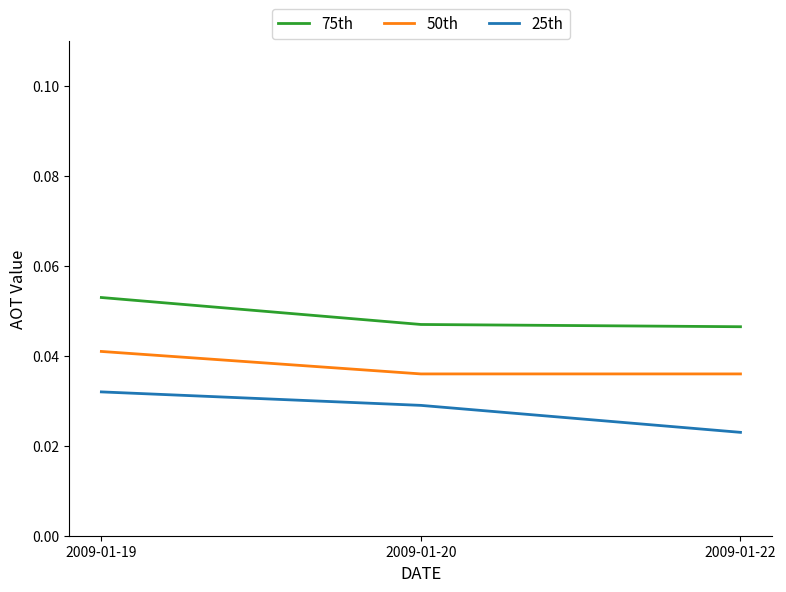

True or false: 75th has a value of 0.1 at 2009-01-20.

False